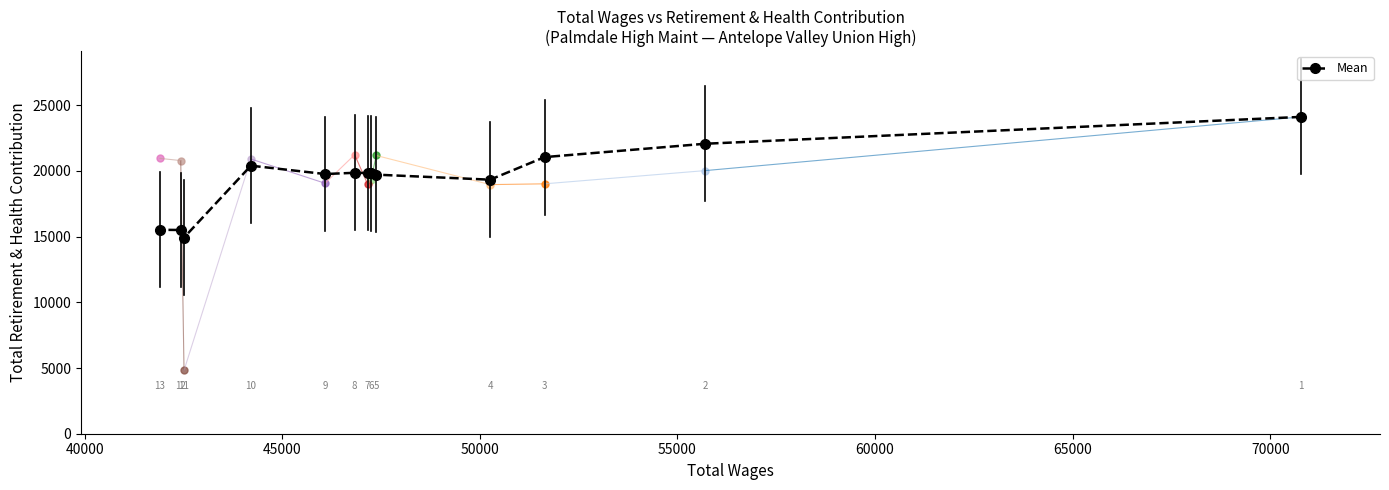

How many distinct data groups are displayed?

1